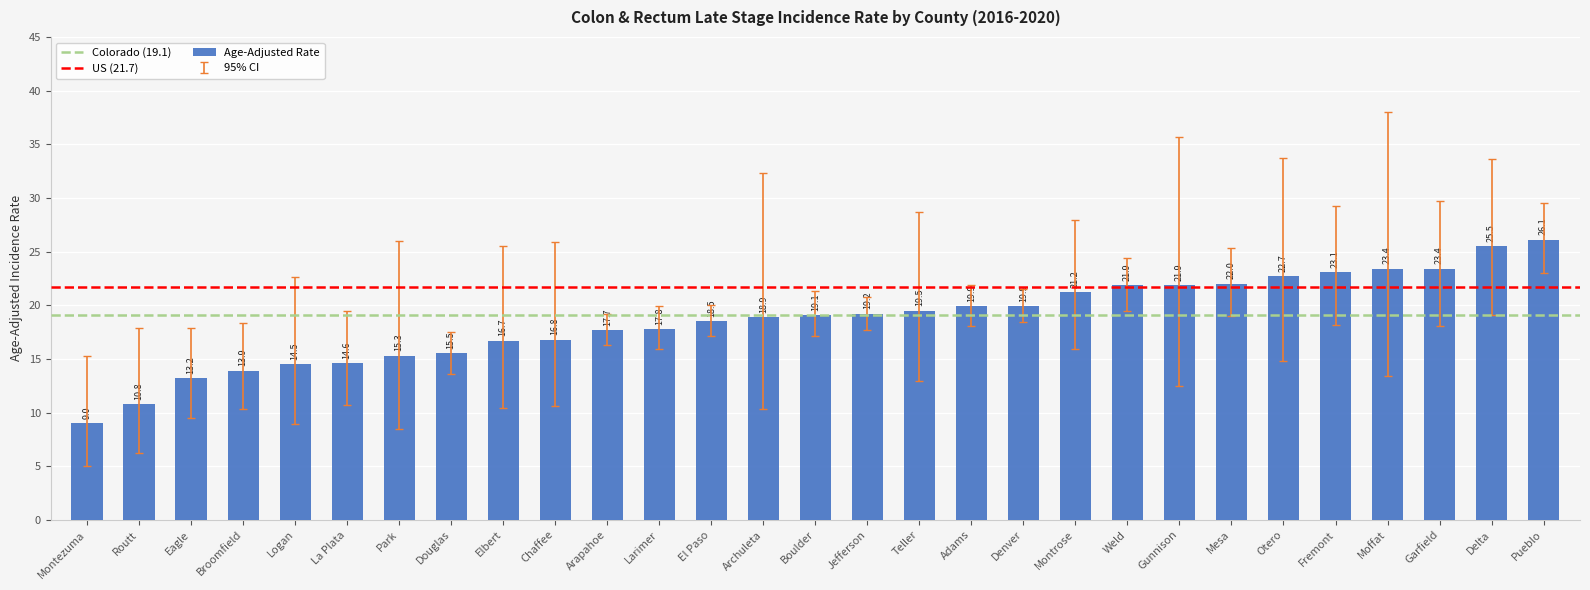

Is it true that the value at Adams is 30.0?

False